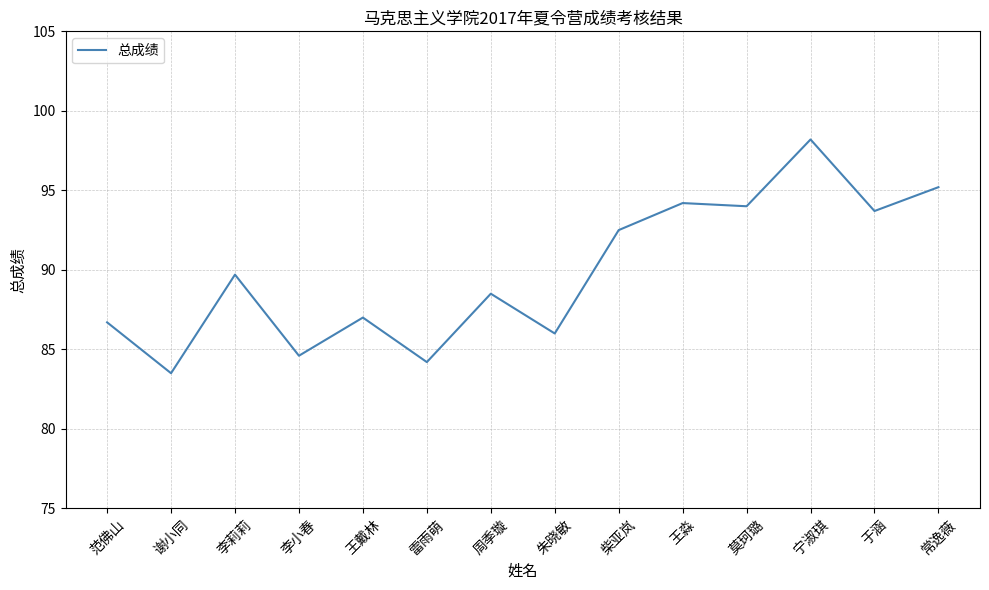

What is the sum of all values?

1258.0